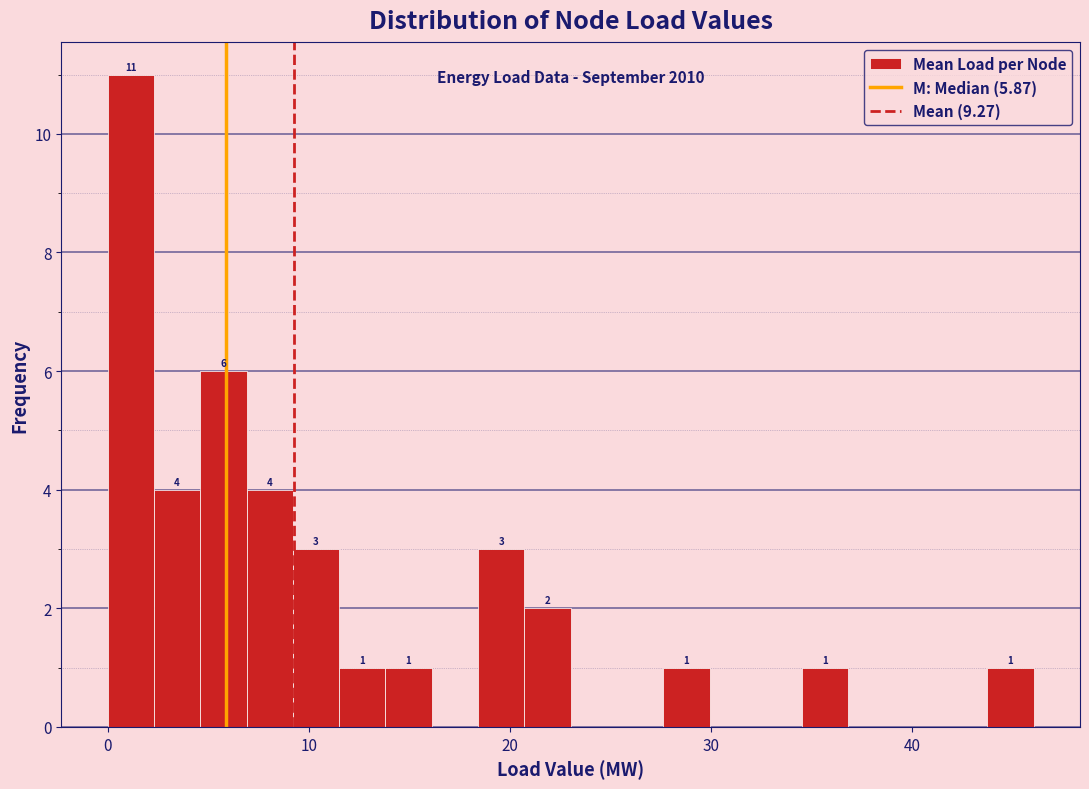

Read against the x-axis, roughly where is the centre of the tallest bar?

1